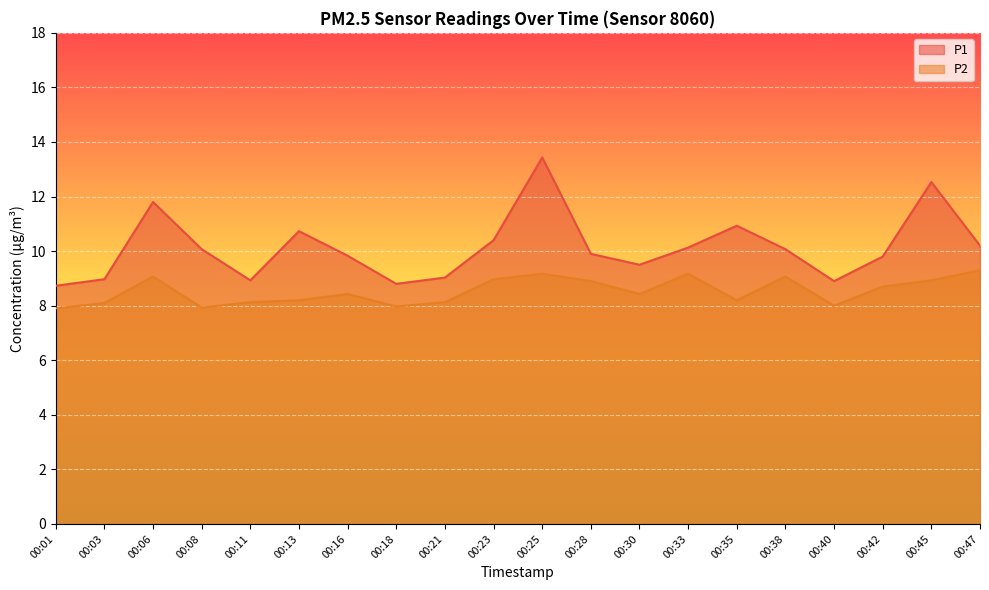

What is the approximate value of P2 at 00:08?

7.9